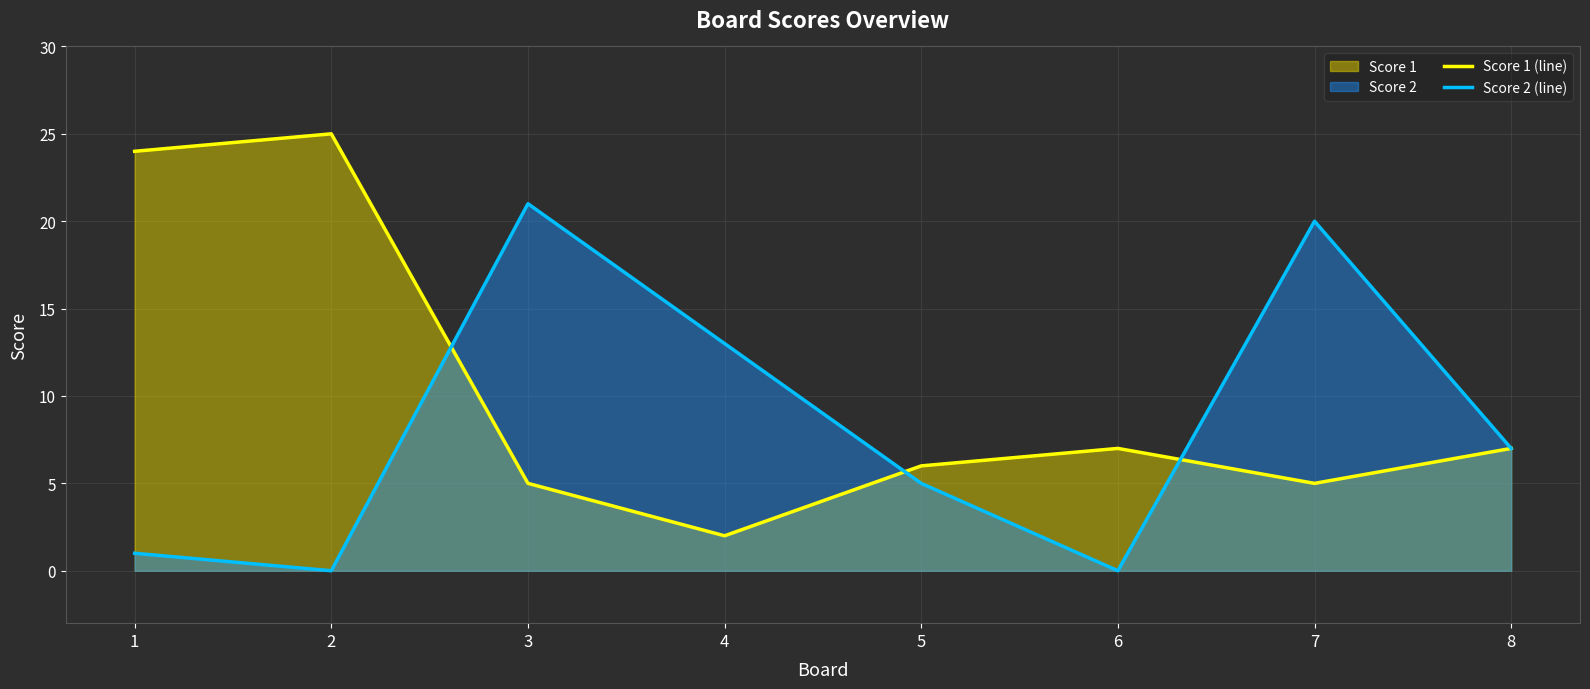

Reading left to right, what are all the values shown in this chart?

Score 1 (line): 1=24	2=25	3=5	4=2	5=6	6=7	7=5	8=7
Score 2 (line): 1=1	2=0	3=21	4=13	5=5	6=0	7=20	8=7